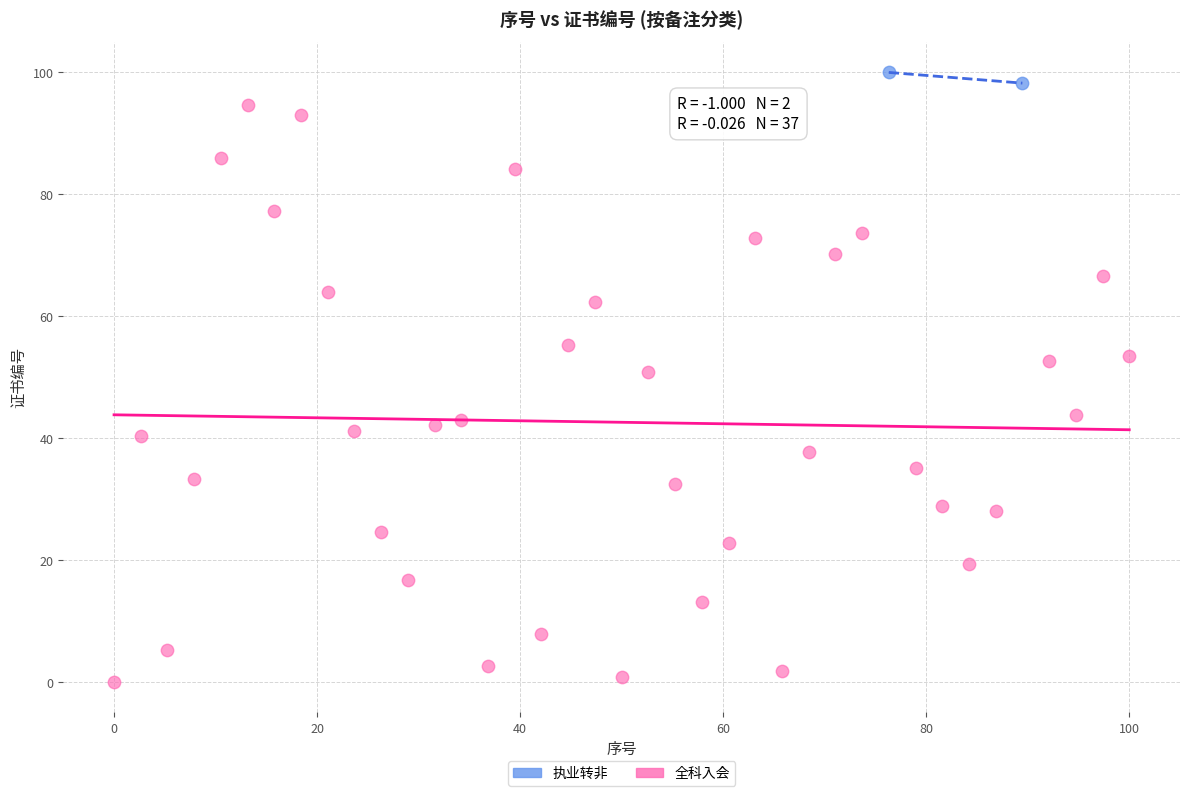

What are all the series names shown in the legend?

执业转非, 全科入会